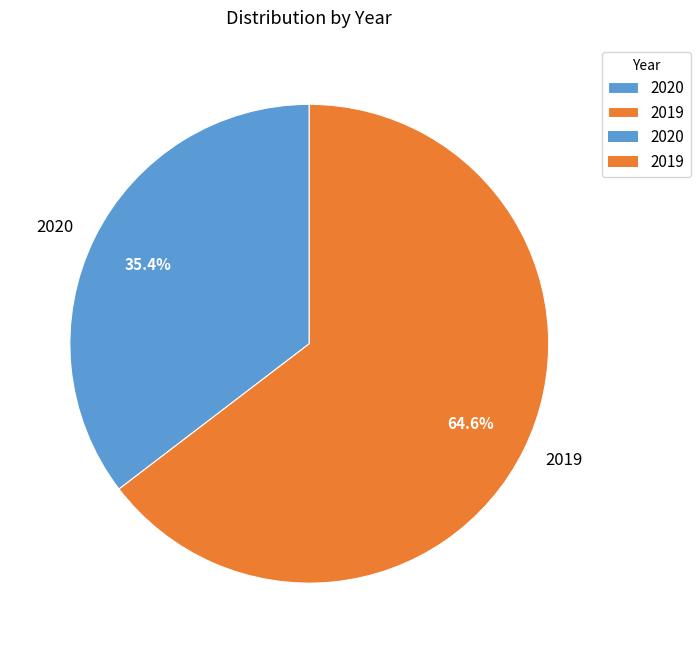

Is it true that 2019 is 72% of the pie?

False